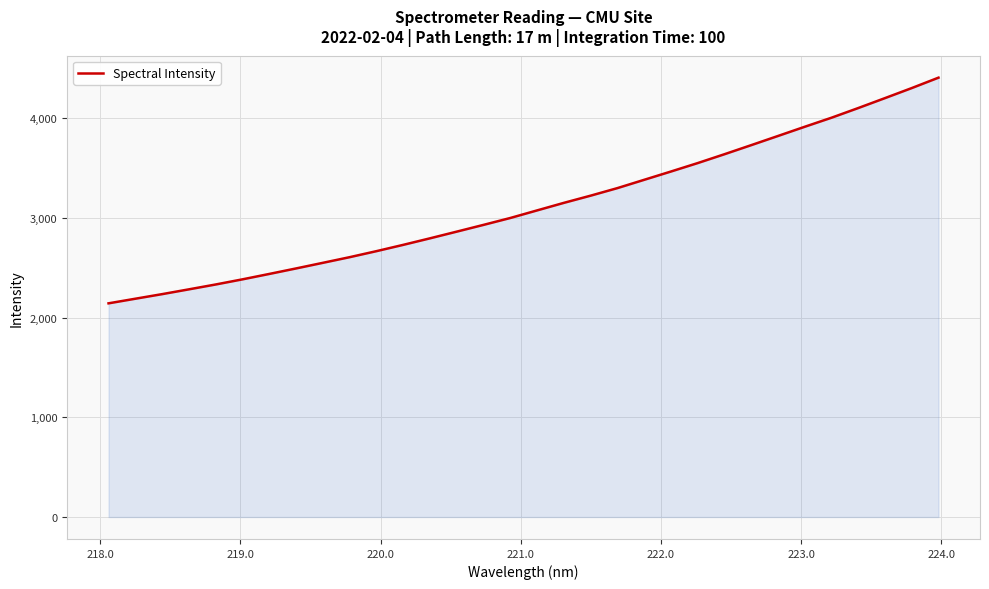

What is the maximum value shown in the chart?

4407.0